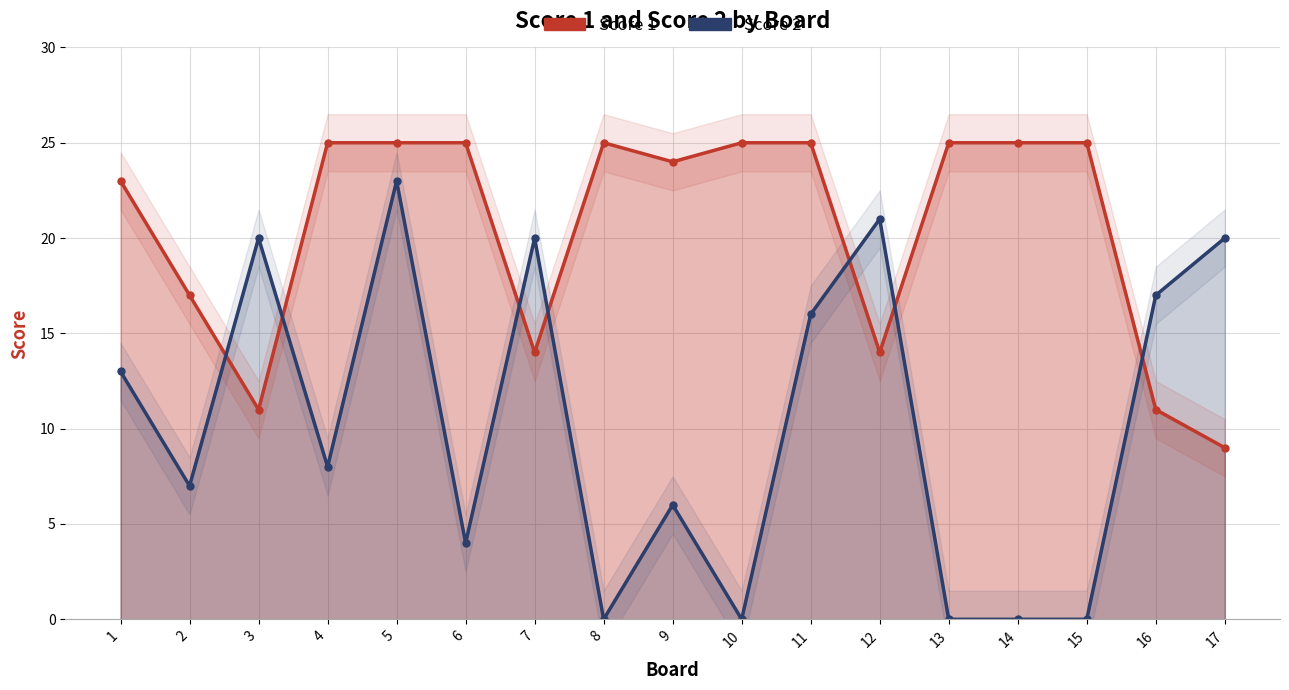

Which series has the widest spread of values?

Score 2